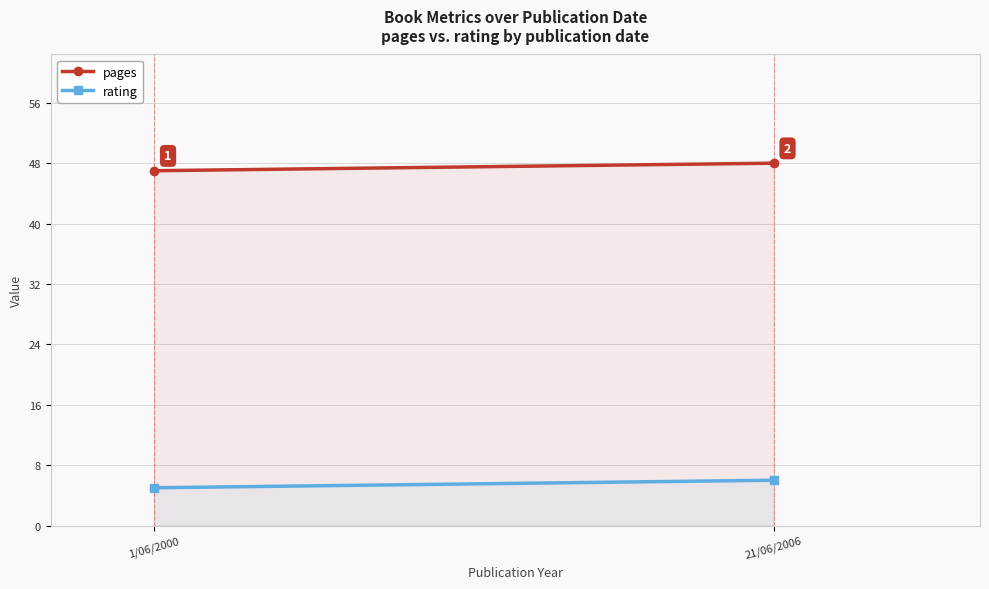

Reading left to right, transcribe all the data shown in this chart.

pages: 47	48
rating: 5	6